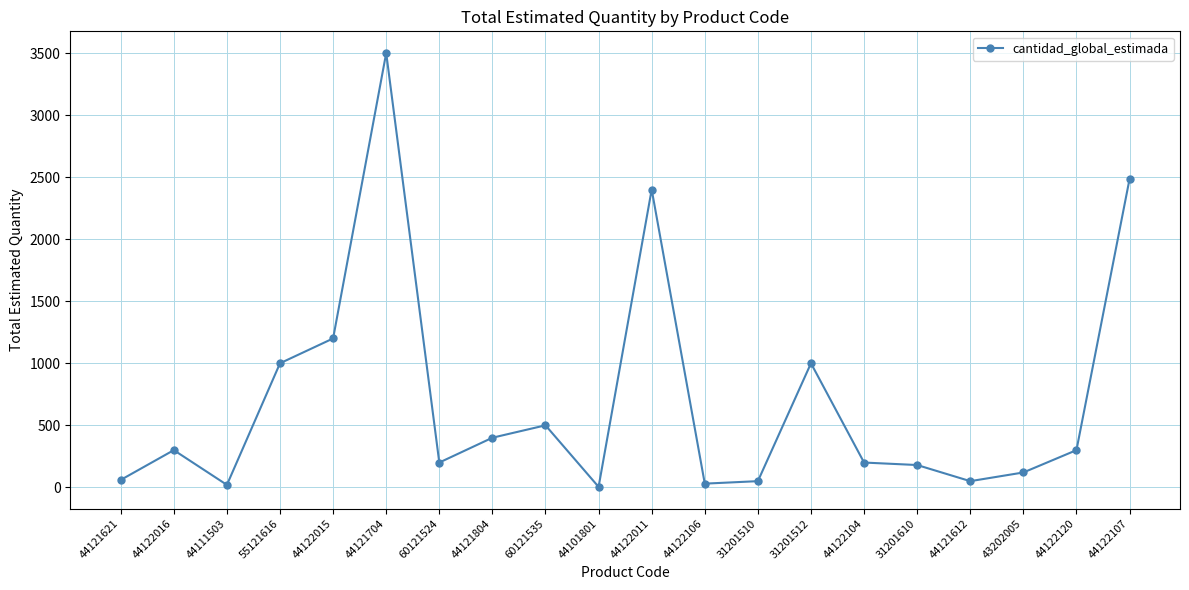

What is the greatest value displayed?

3500